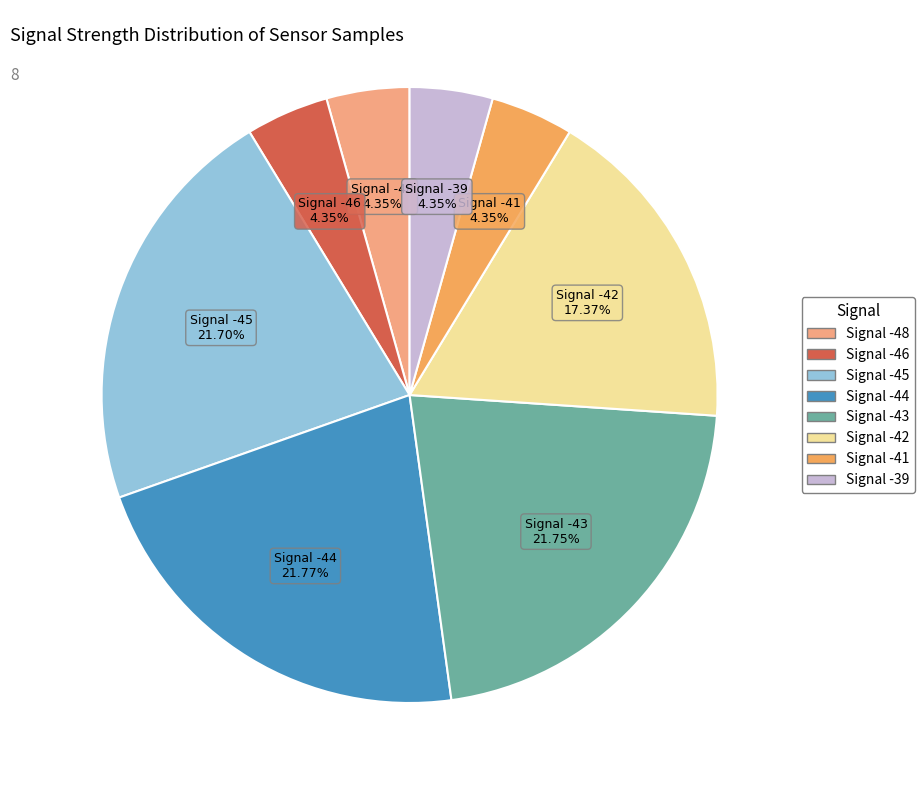

Is there any slice that represents more than half of the pie?

No